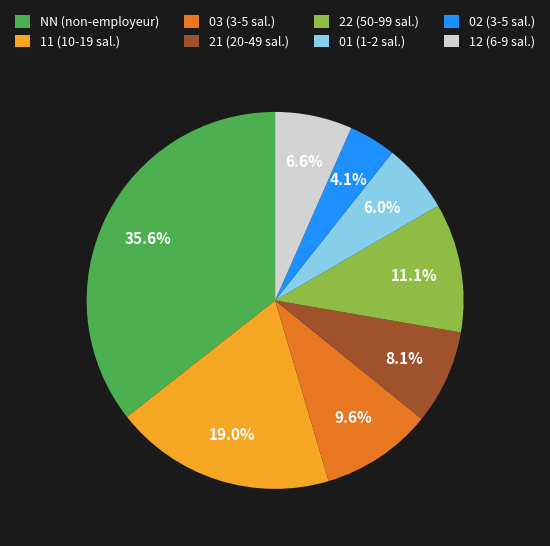

Is NN the majority of the pie?

No